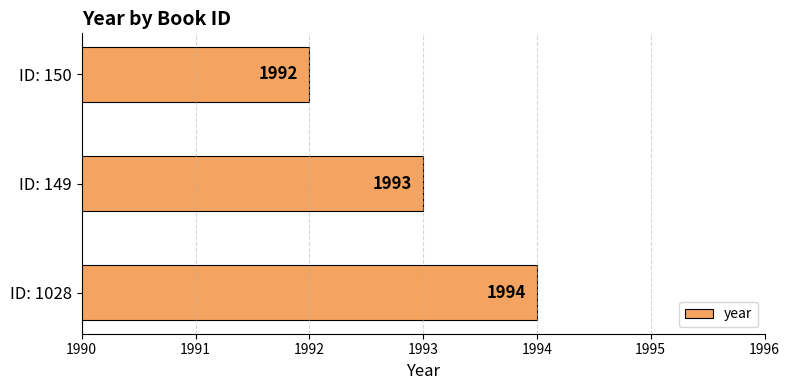

Where is the data nearest to the value 1993?

ID: 149